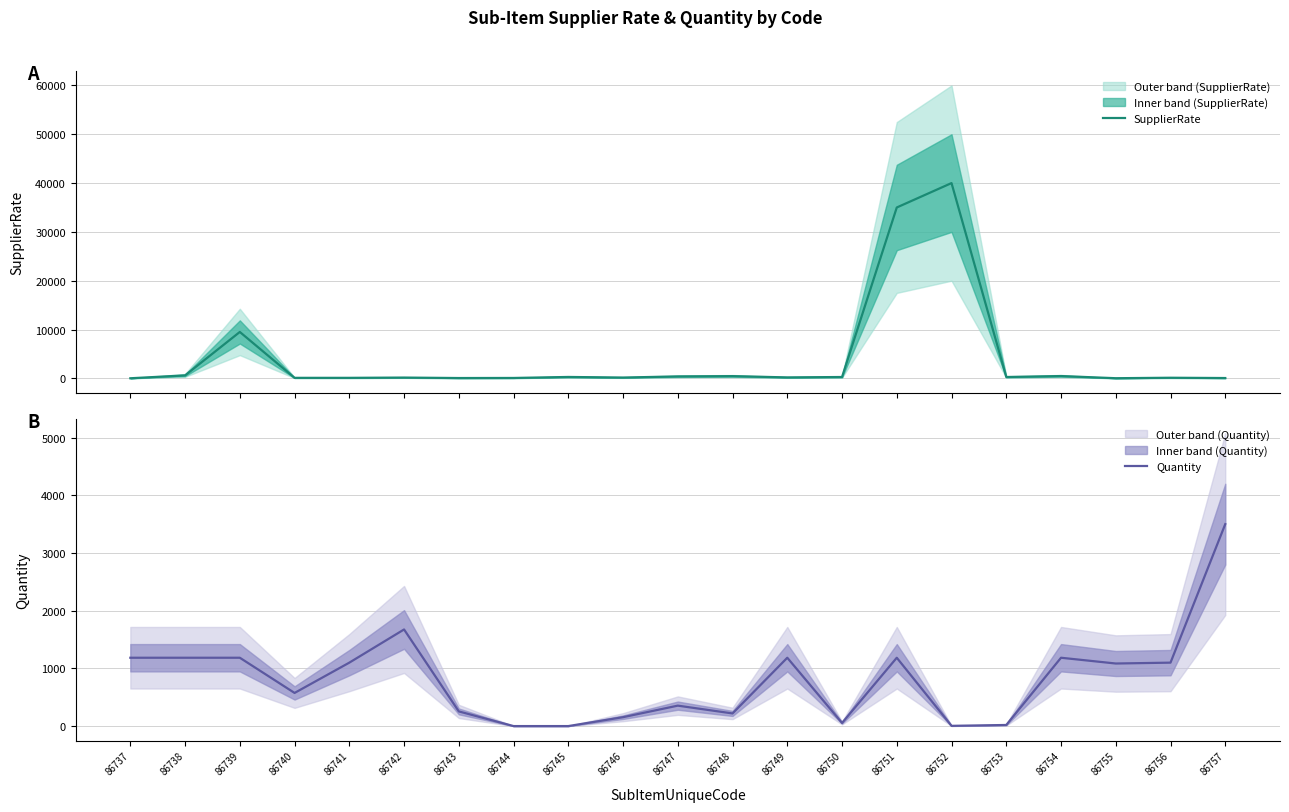

The SupplierRate series shows 69 at 86749. True or false?

False